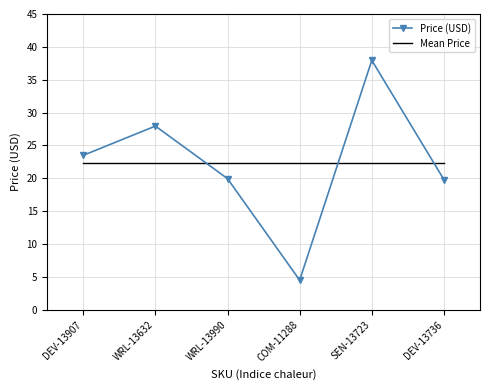

Which series changed the most between WRL-13632 and DEV-13736?

Price (USD)